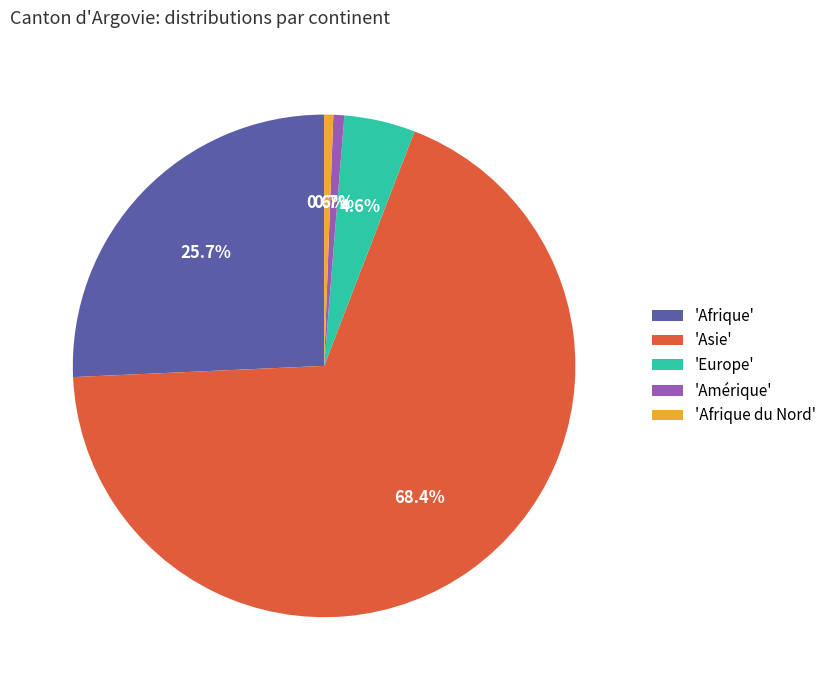

What percentage is NOT represented by 'Afrique du Nord'?

99.4%